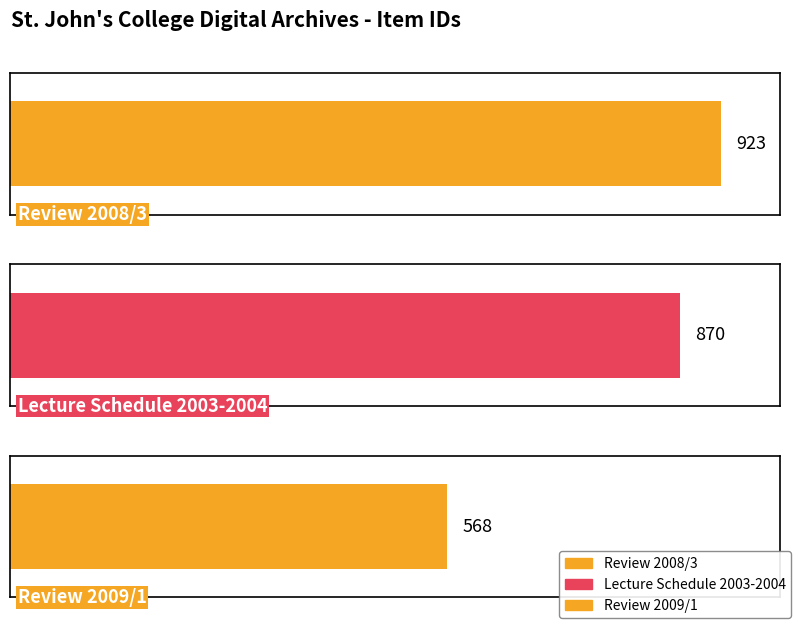

Is it true that the value at Review 2008/3 is 923?

True